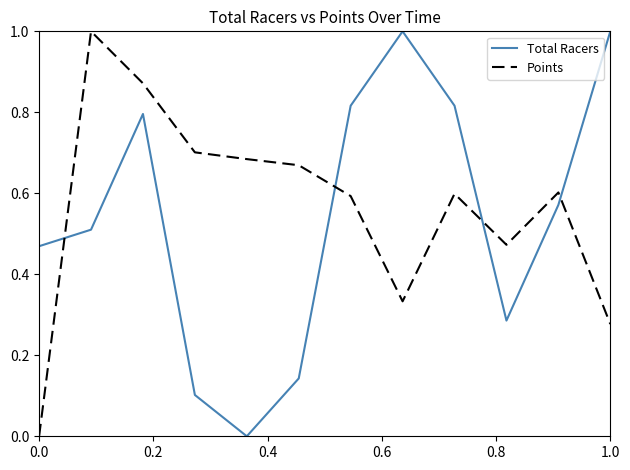

True or false: Points and Total Racers intersect in this chart.

True